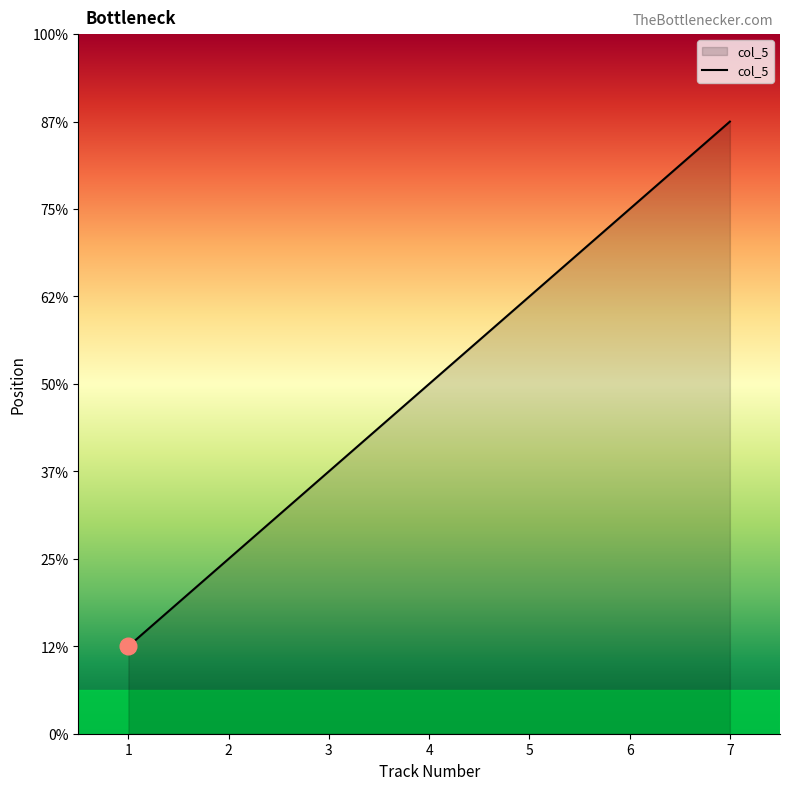

Does the chart display data point markers on the line(s)?

No